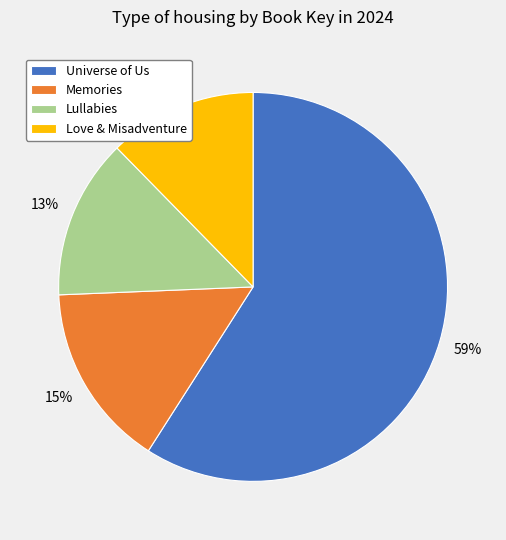

To the nearest percent, what is the difference between the largest and smallest slice percentages?

47%